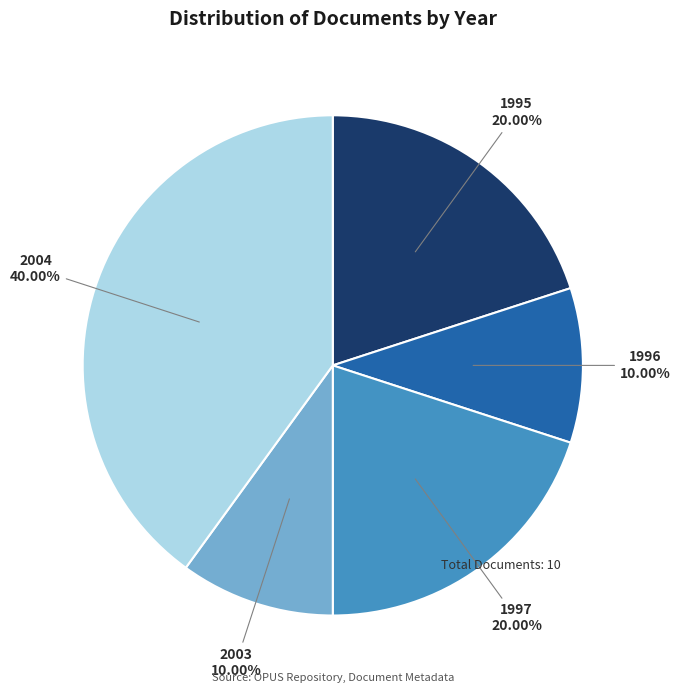

Is there a majority slice in this chart?

No